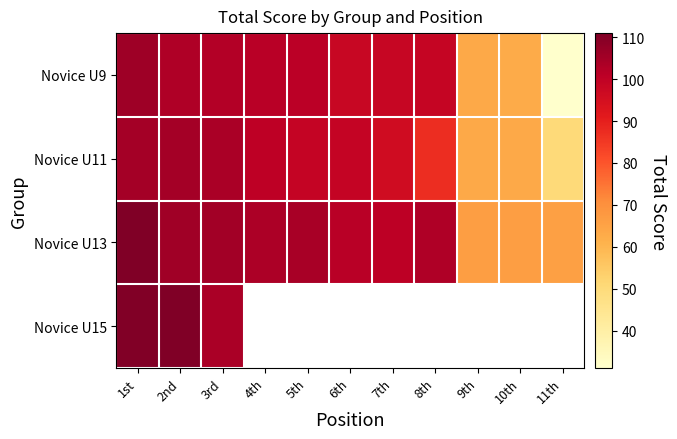

The value of Novice U9 at 6th is 98.1. True or false?

True